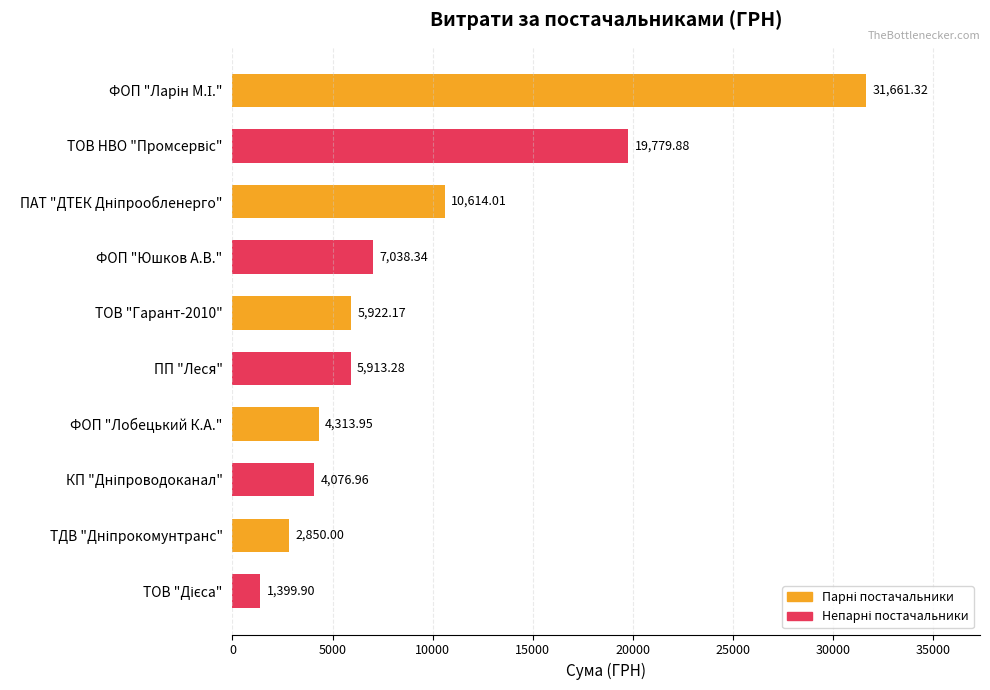

Count the number of data series in this chart.

1